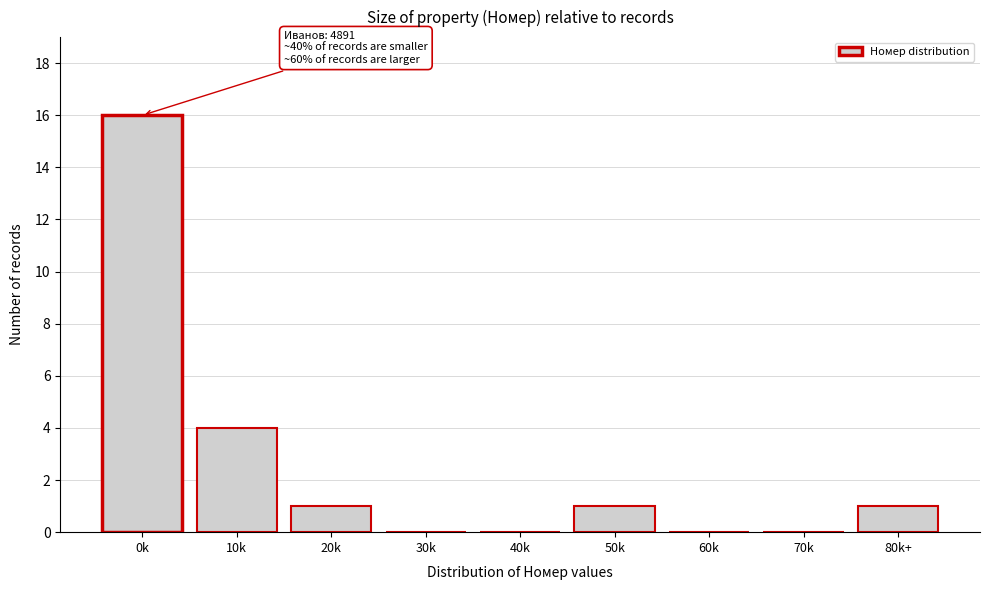

Reading left to right, what are all the values shown in this chart?

0k=16	10k=4	20k=1	30k=0	40k=0	50k=1	60k=0	70k=0	80k+=1